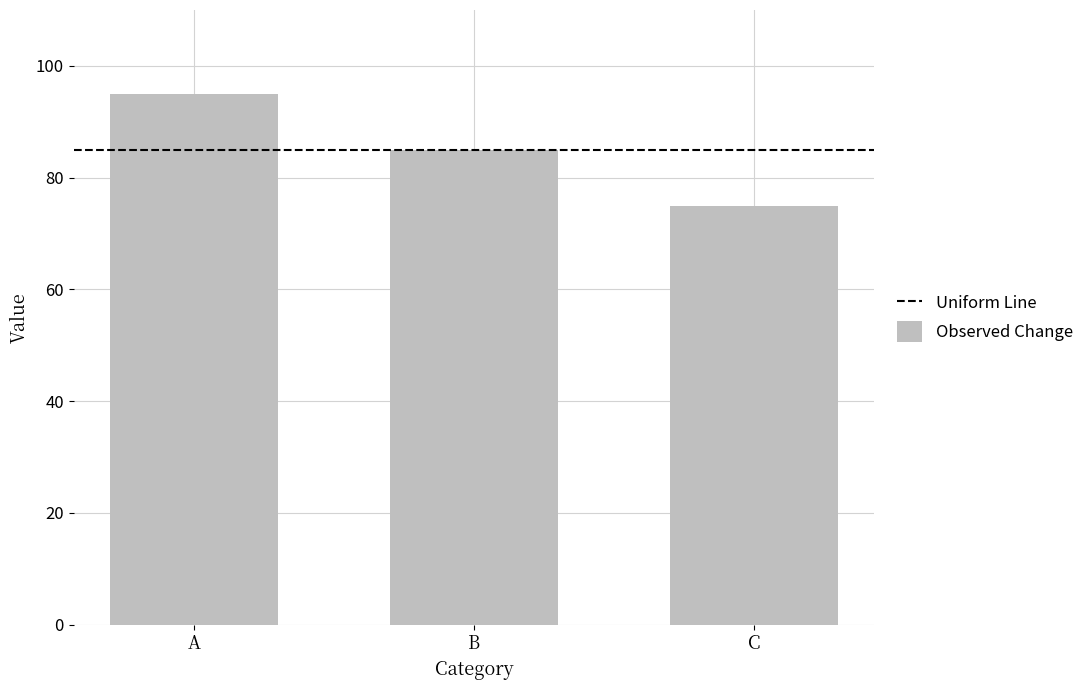

Rank the categories by value from highest to lowest.

A, B, C